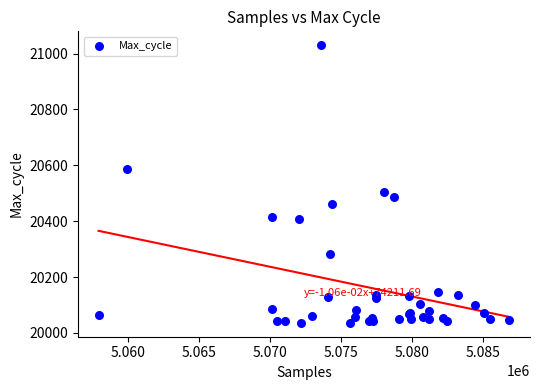

What Y value in the scatter plot is closest to 20533?

20505